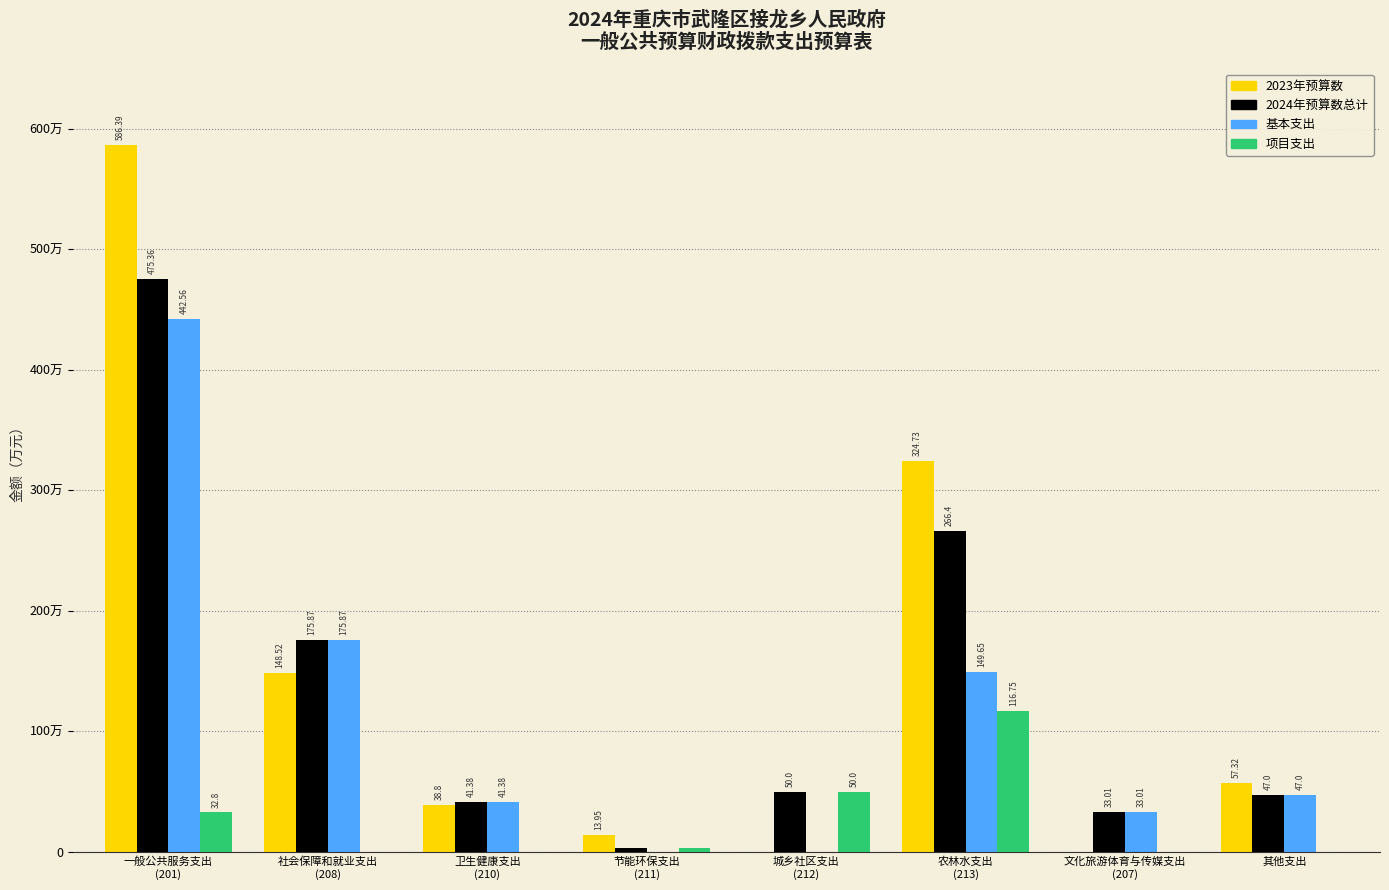

What are all the series names shown in the legend?

2023年预算数, 2024年预算数总计, 基本支出, 项目支出